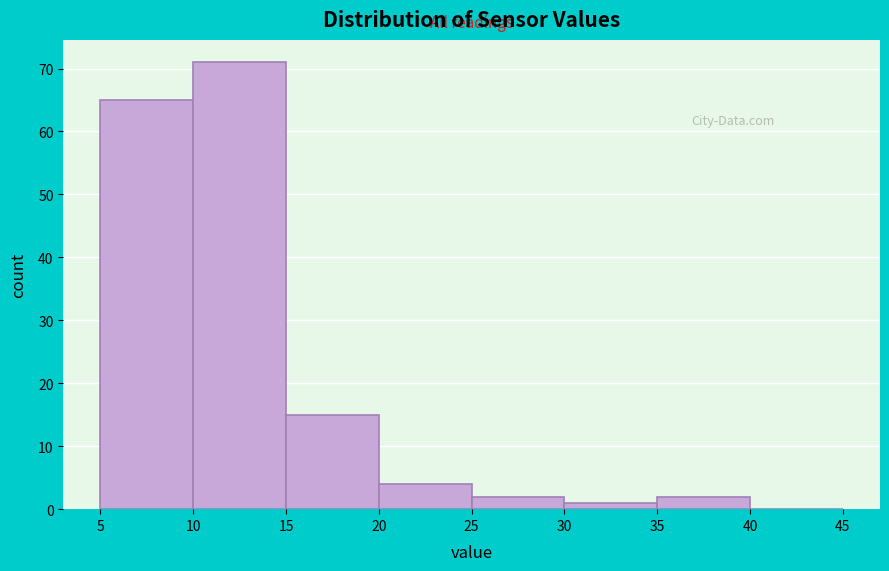

Over which range of the x-axis is the bar tallest?

10 to 15